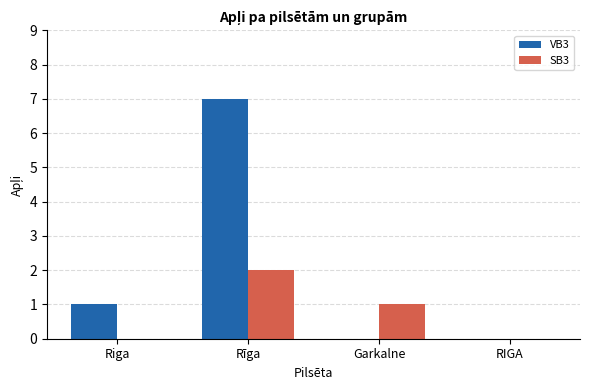

Is the value of VB3 at Riga greater than the value of SB3 at Rīga?

No